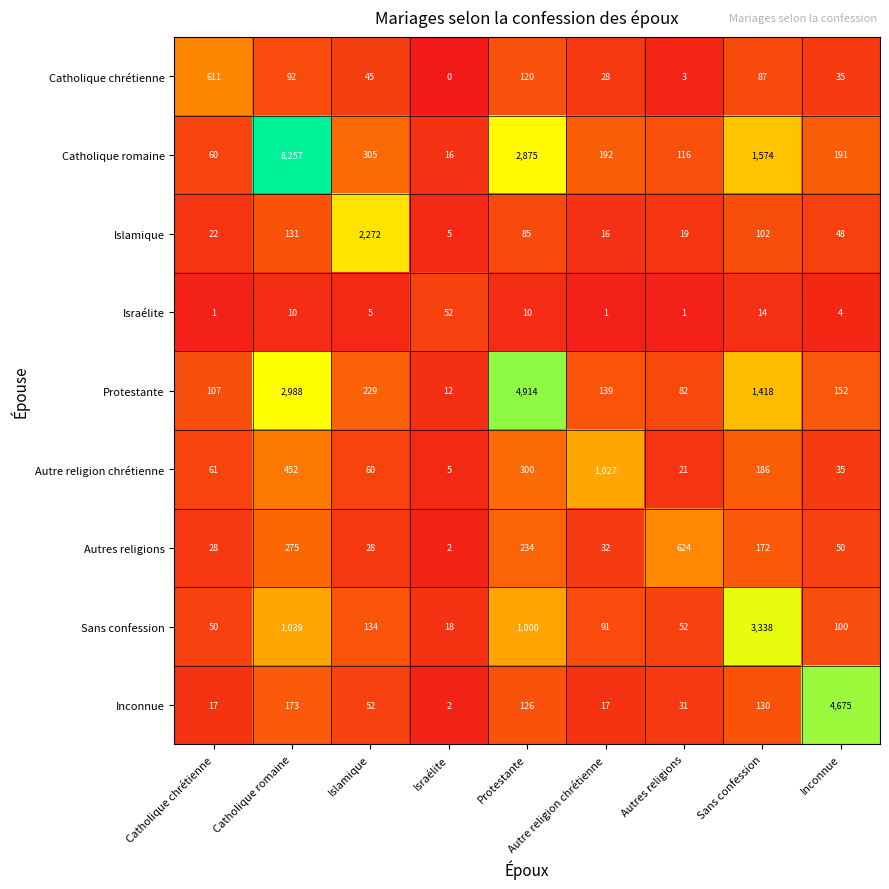

The Protestante series shows 4914 at Protestante. True or false?

True